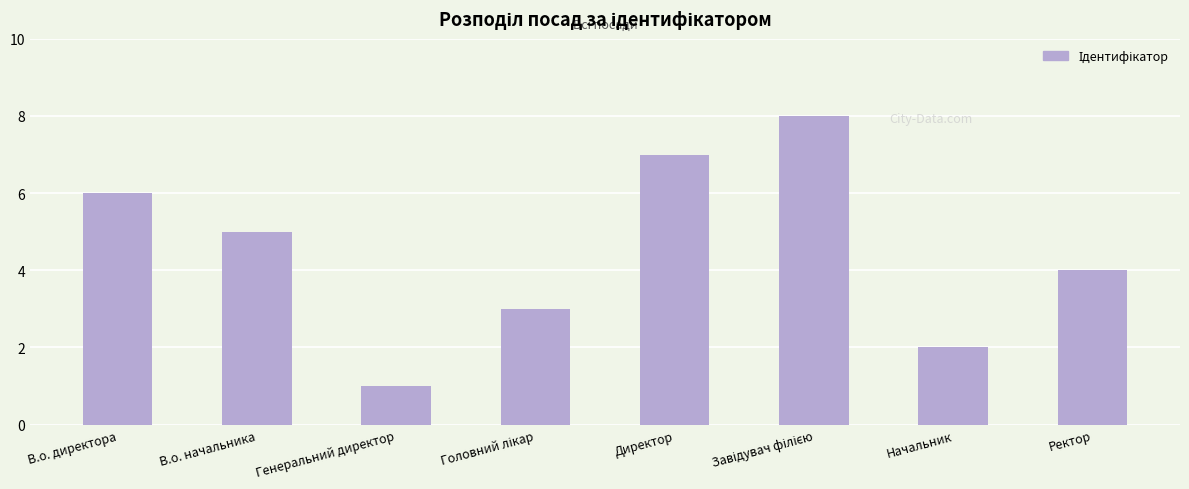

Approximately how many times larger is the value at Директор compared to Генеральний директор?

7.0